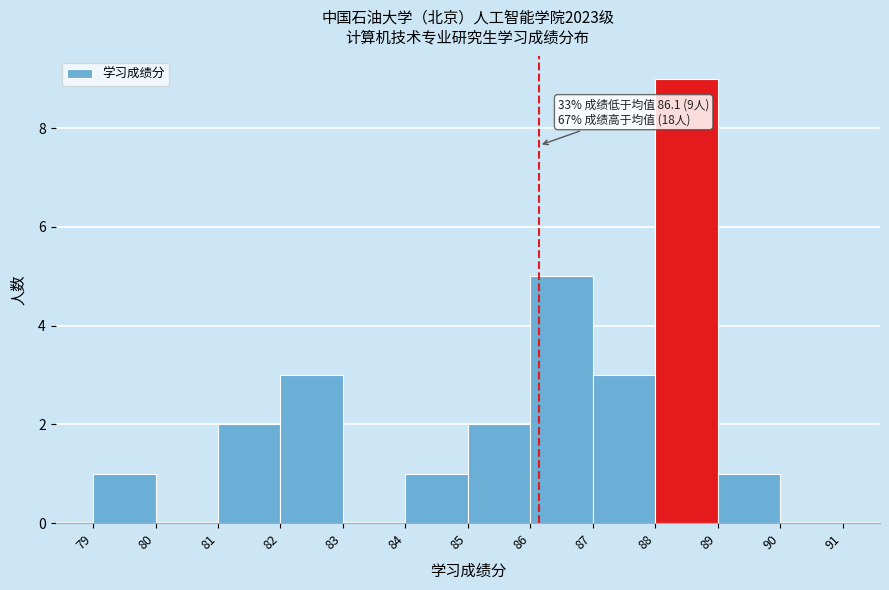

Which range on the x-axis has the tallest bar?

88 to 89